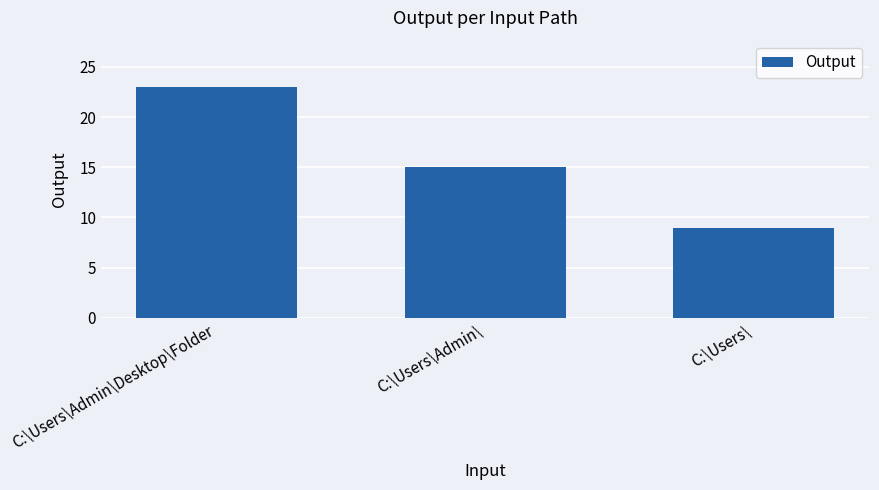

The chart shows a value of 14 at C:\Users\Admin\Desktop\Folder. True or false?

False